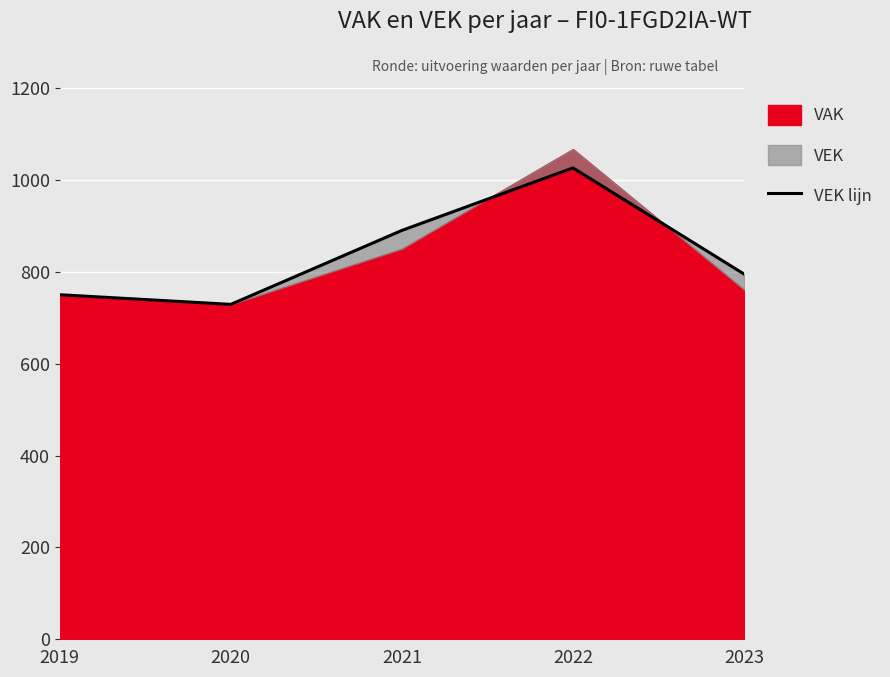

At which label is VAK closest to 898?

2021